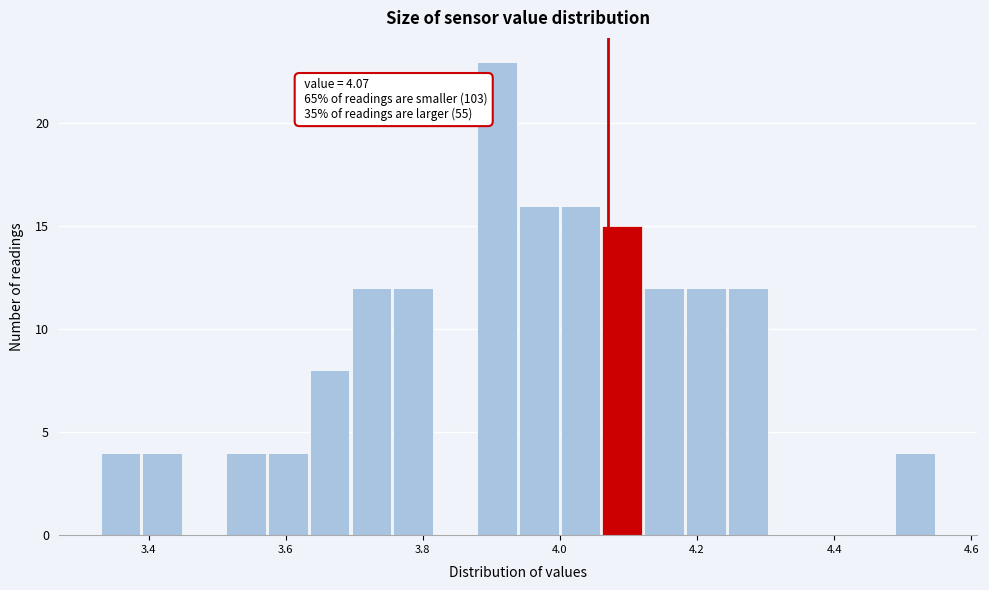

Around what value on the x-axis is the tallest bar? Give the approximate position of its centre, as read against the axis.

3.90